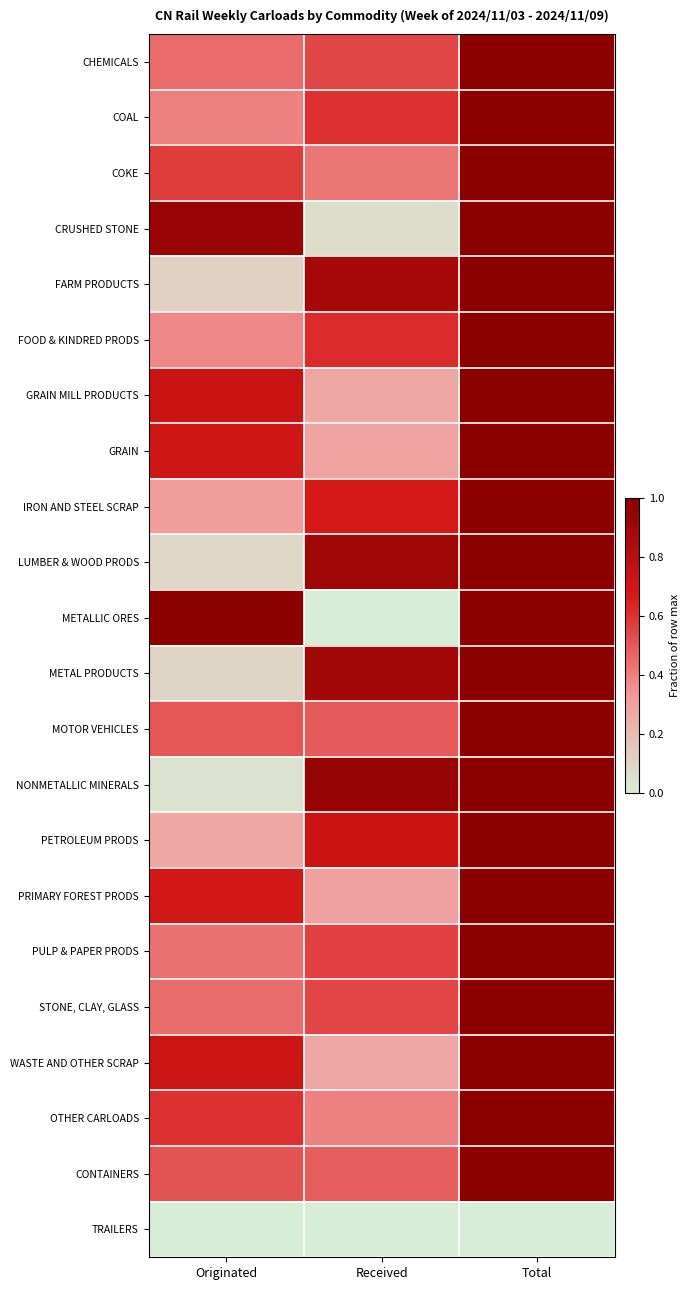

At which category is the sum across all series the highest?

Total